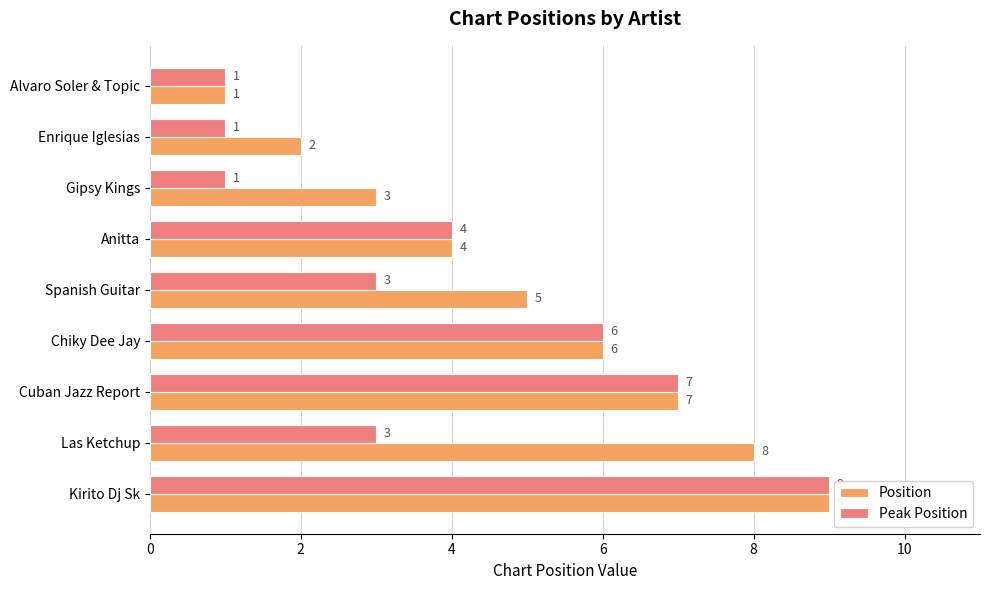

What are all the series names shown in the legend?

Position, Peak Position